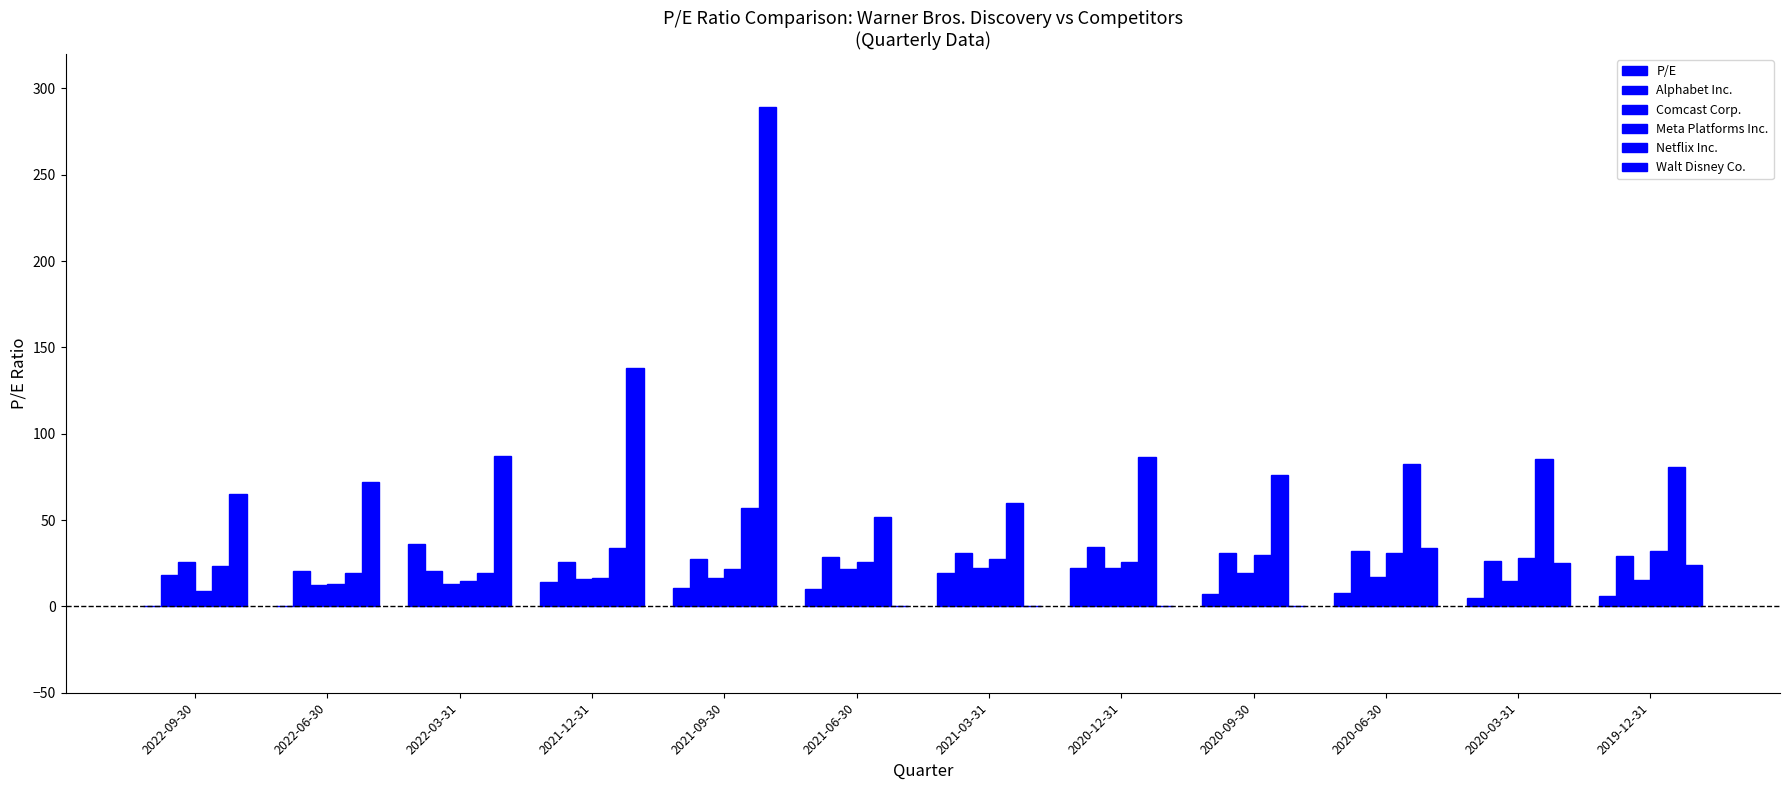

At which label does P/E reach its minimum?

2022-09-30